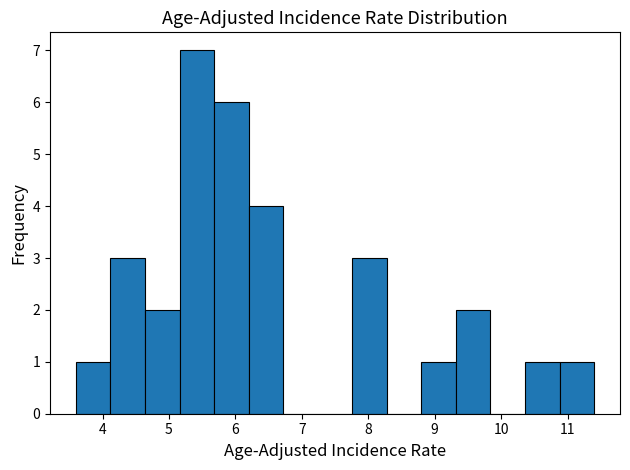

What is the height of the bar covering 6.20 to 6.72 on the x-axis? Neither the bar edges nor the heights are printed on the chart, so give them approximately, as read against the axes.

4